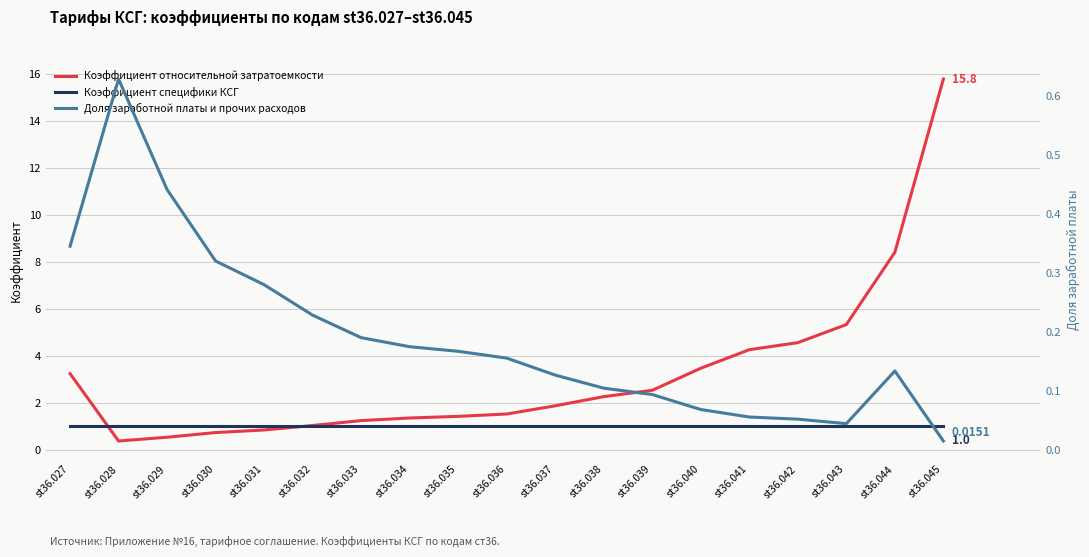

Where is Коэффициент специфики КСГ nearest to the value 1?

st36.027